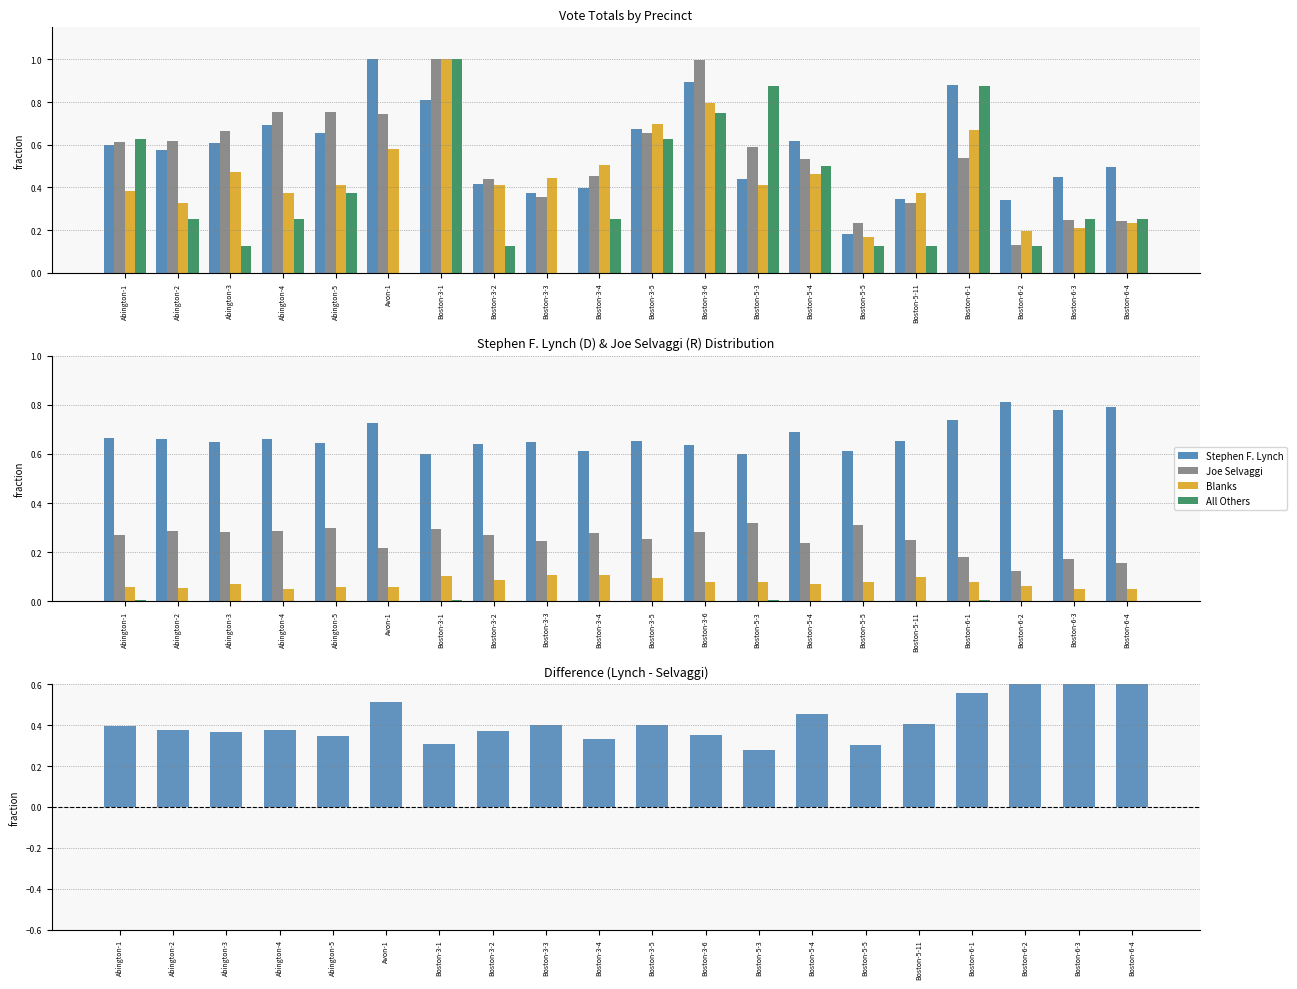

What is the total value across all series at Boston-3-4?

1.3